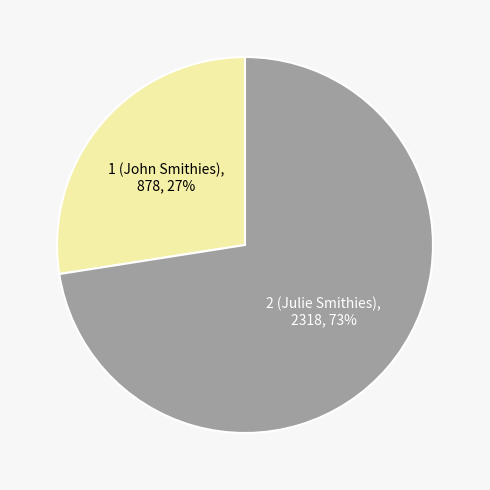

Which category has the biggest portion of the pie?

2 (Julie Smithies)